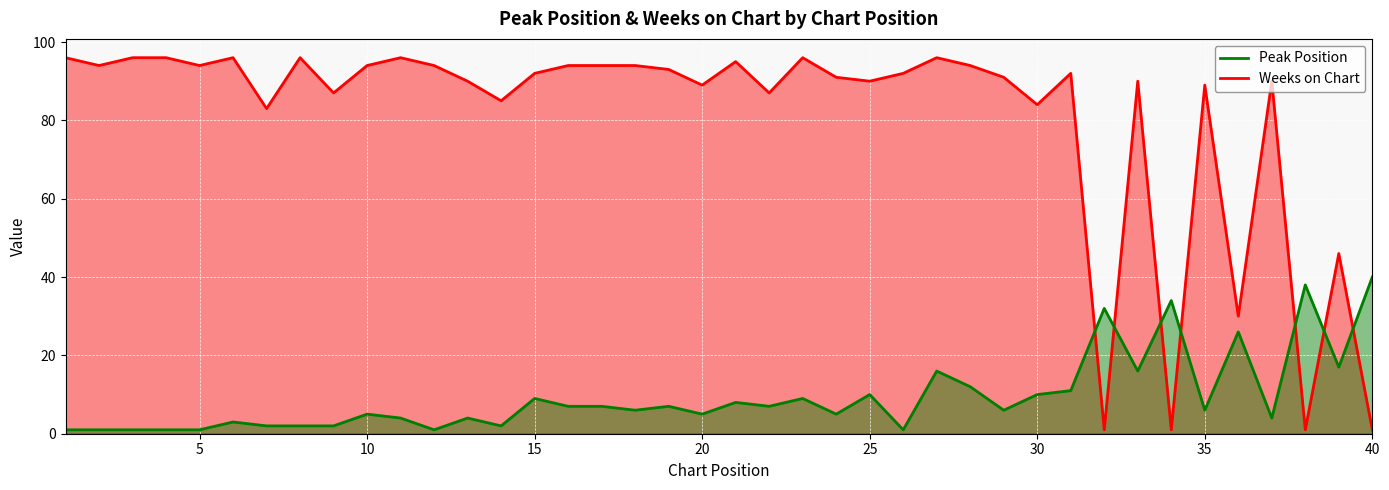

What is the difference between the highest and lowest values at 27?

80